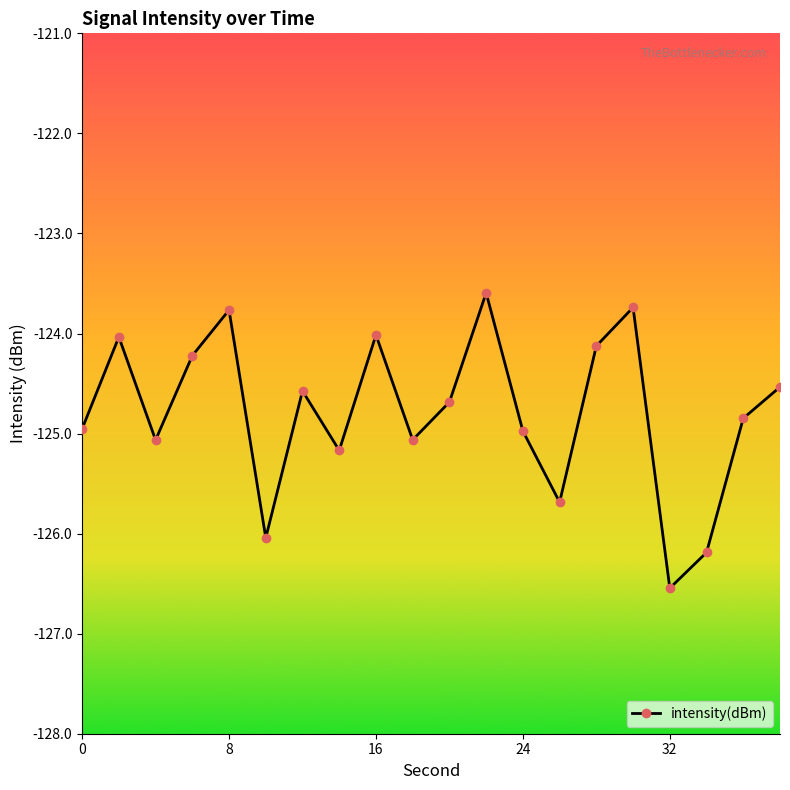

What is the difference between the maximum and minimum values?

3.0